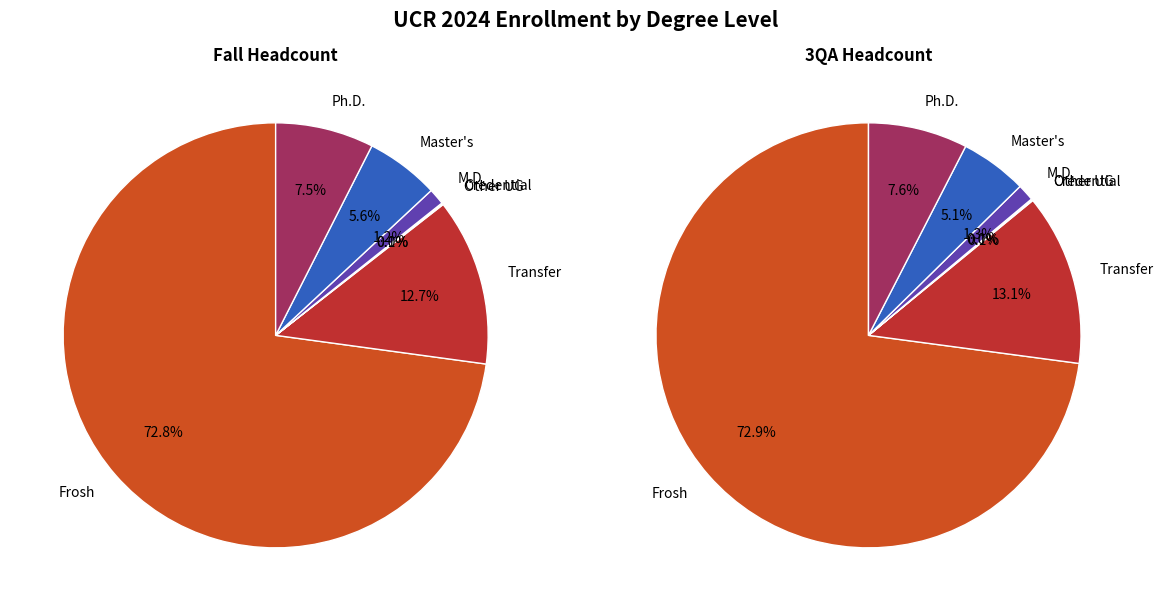

What portion of the pie excludes 18?

99.7%